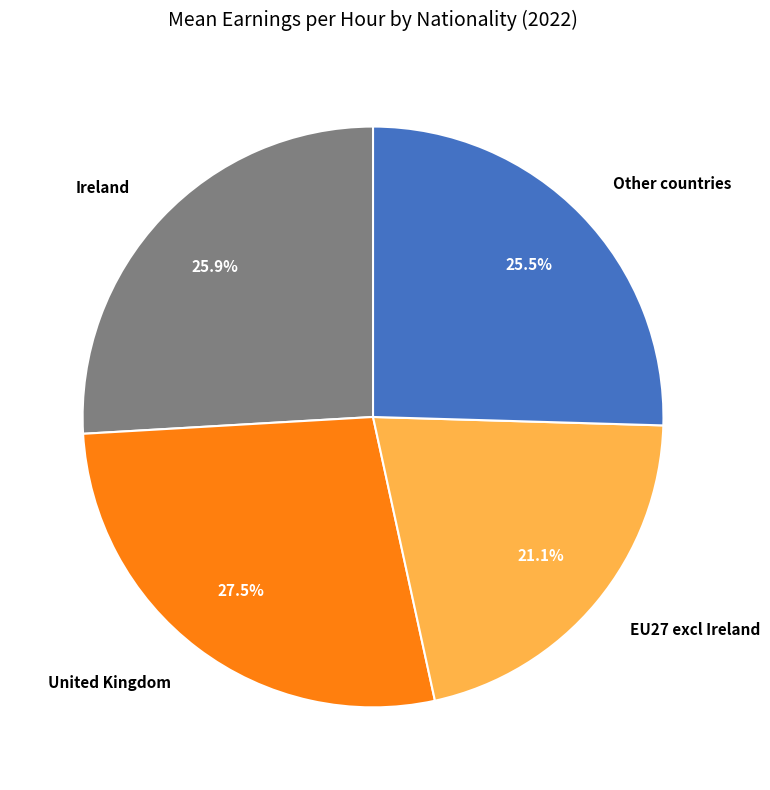

Which has a higher value, Other countries or EU27 excl Ireland?

Other countries